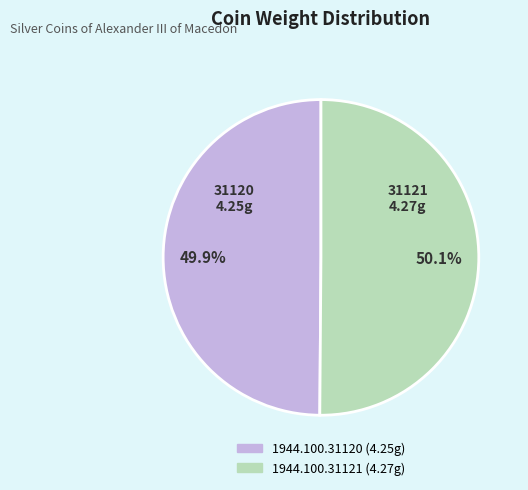

What percentage is the 1944.100.31121 slice, to the nearest percent?

50%